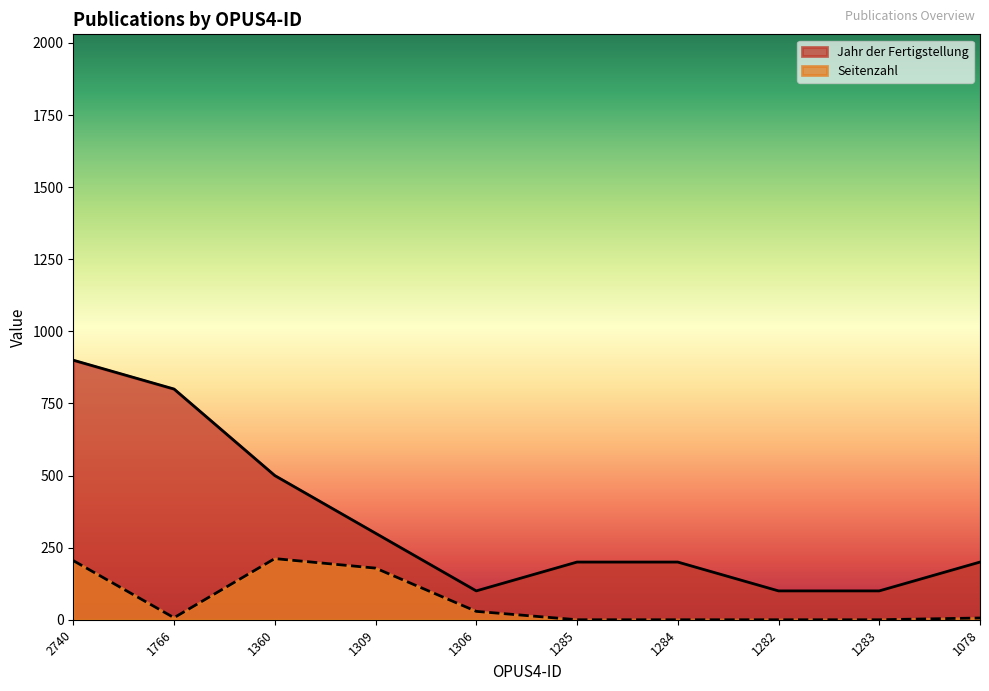

Reading right to left, extract all data points from this chart.

Jahr der Fertigstellung: 1078=200	1283=100	1282=100	1284=200	1285=200	1306=100	1309=300	1360=500	1766=800	2740=900
Seitenzahl: 1078=6	1283=0	1282=0	1284=0	1285=0	1306=29	1309=179	1360=212	1766=7	2740=205